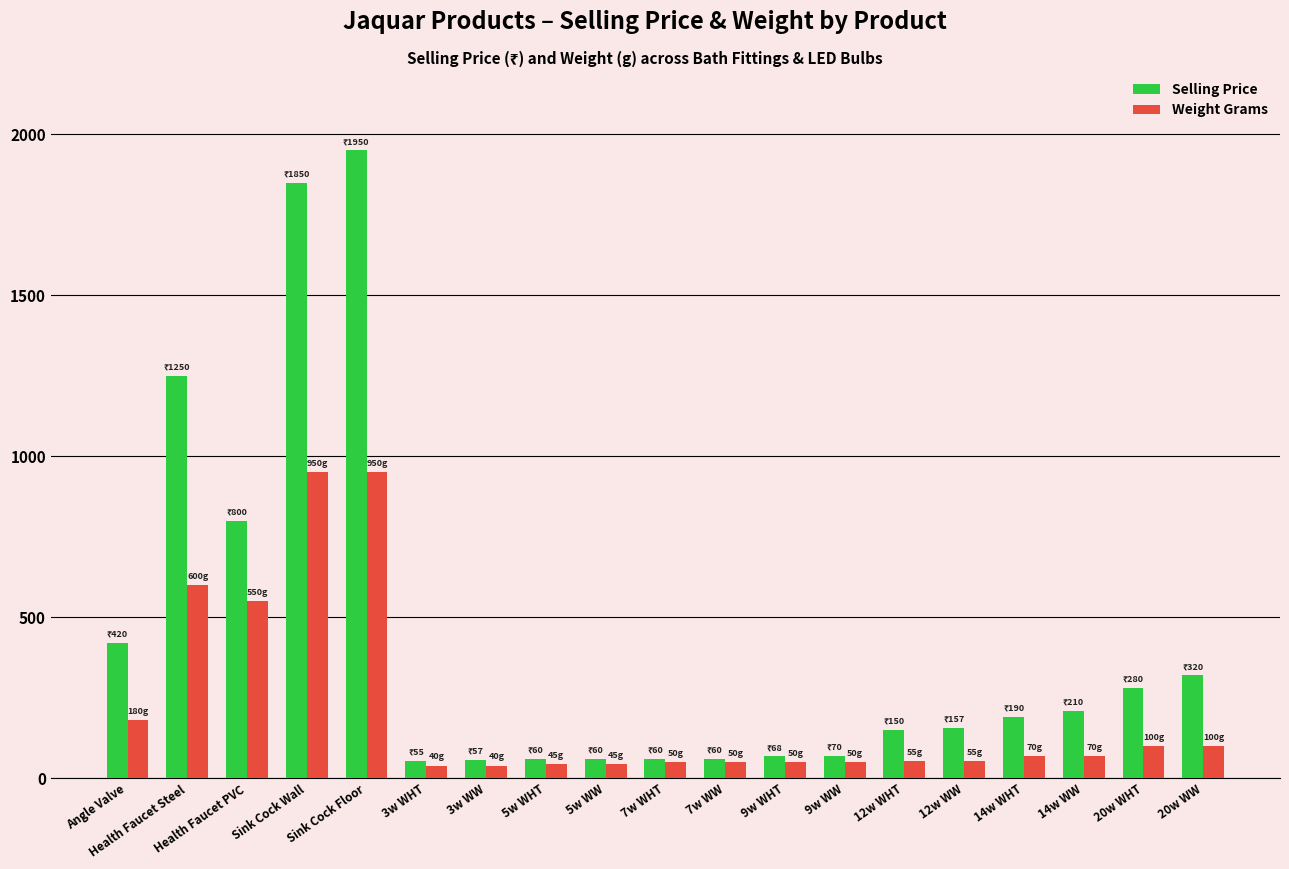

What is the sum of all Weight Grams values?

4050